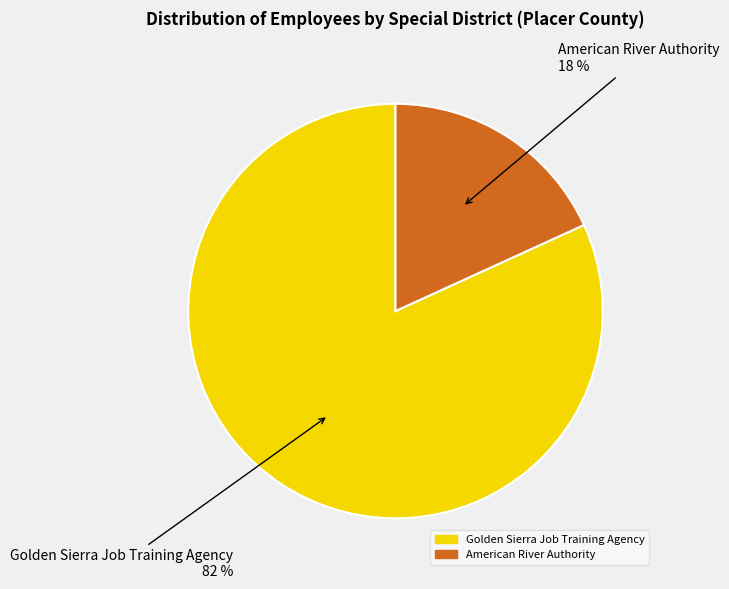

Which slice is the smallest?

American River Authority